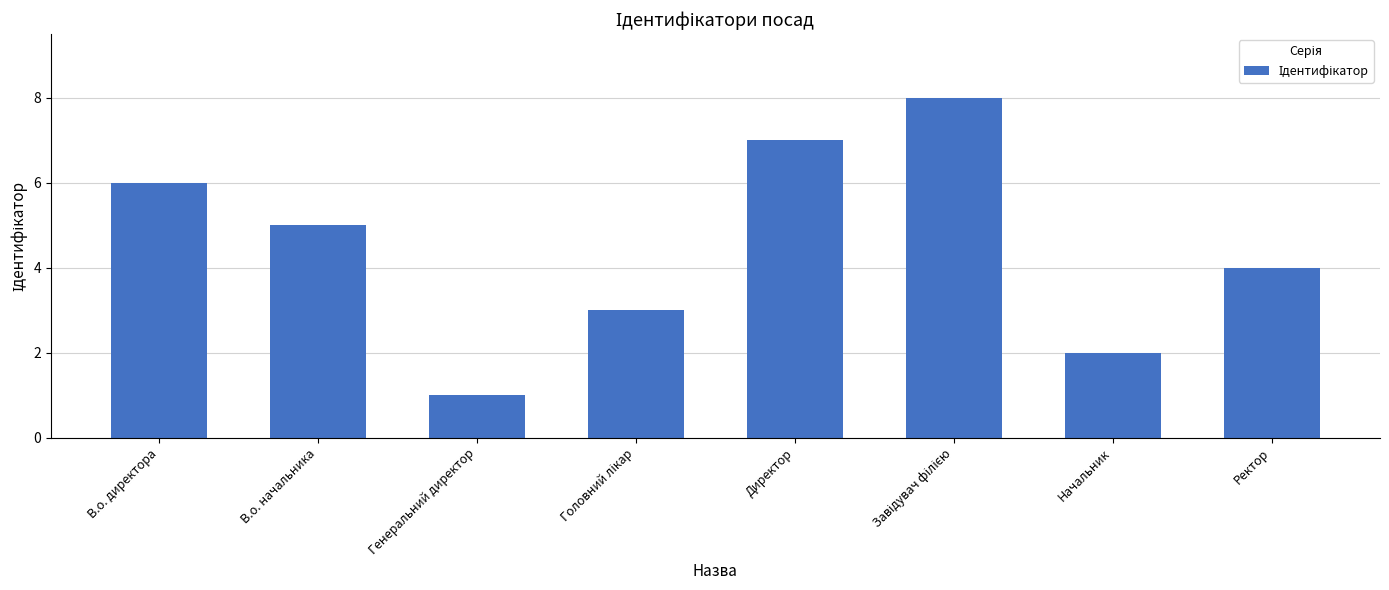

Reading right to left, extract all data points from this chart.

4	2	8	7	3	1	5	6